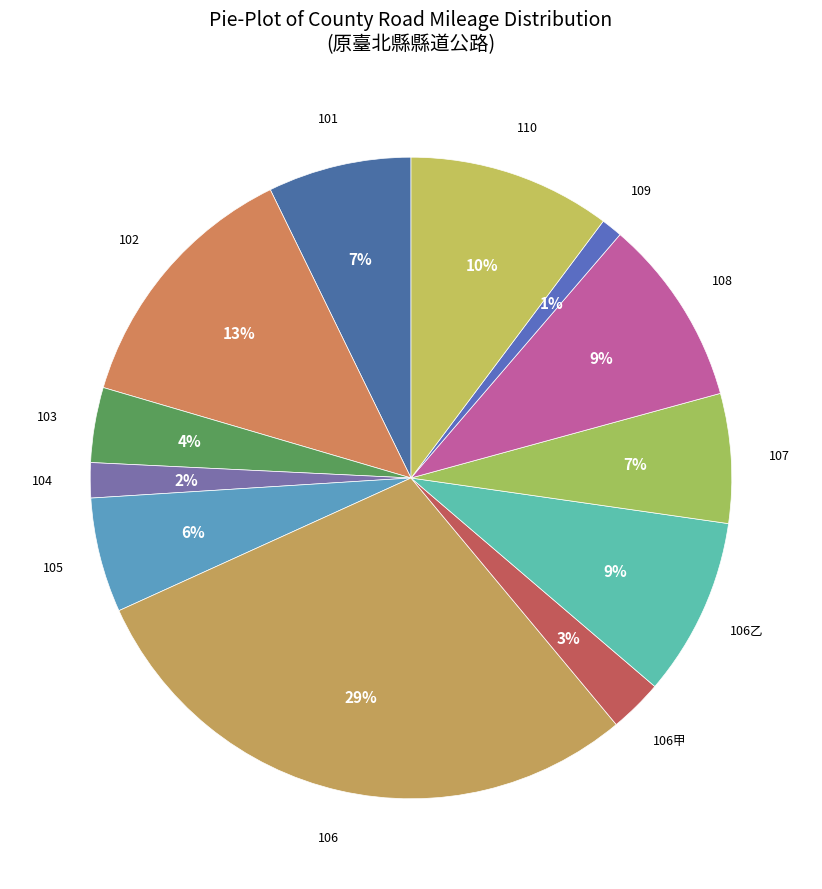

Is there a majority slice in this chart?

No